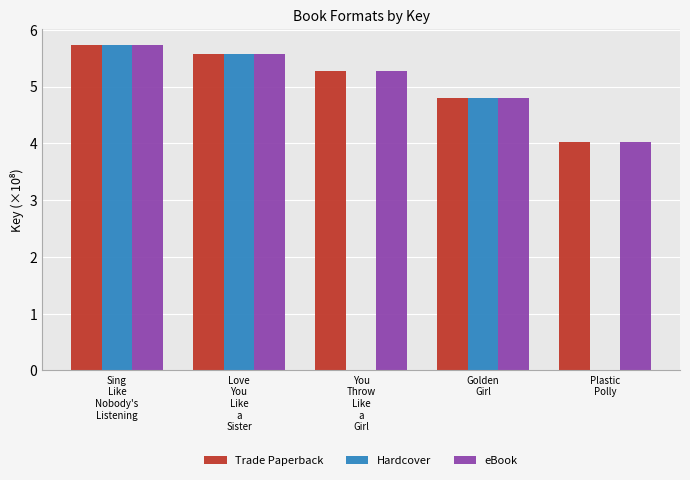

What is the sum of all Trade Paperback values?

25.4